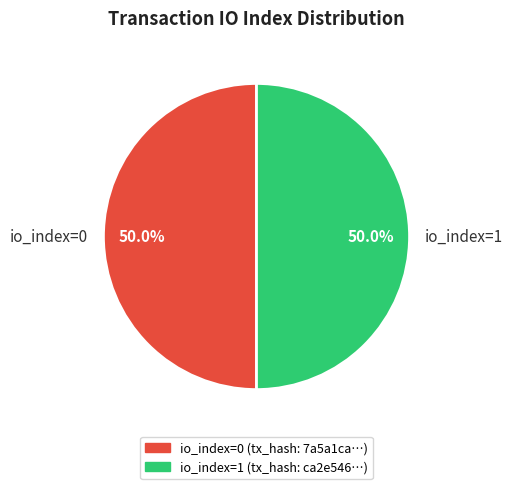

To the nearest percent, what portion does io_index=1 represent?

50%